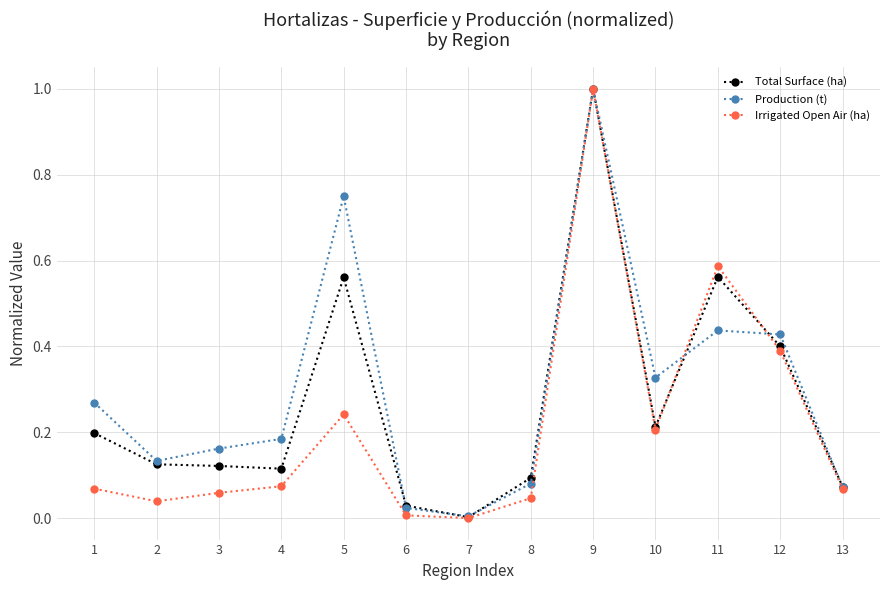

Is this an area chart (filled region under the line)?

No